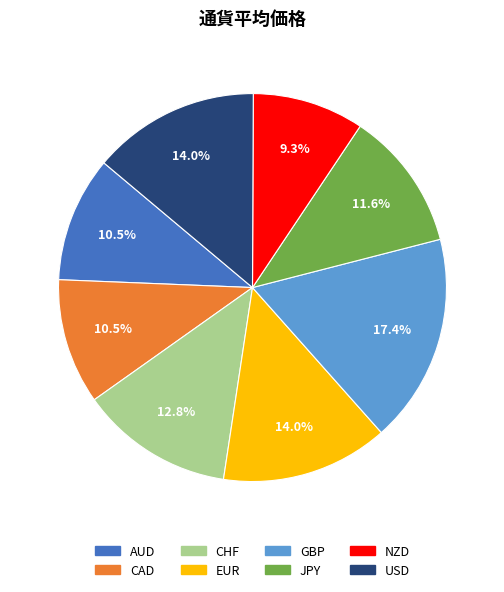

What percentage is the JPY slice, to the nearest percent?

12%